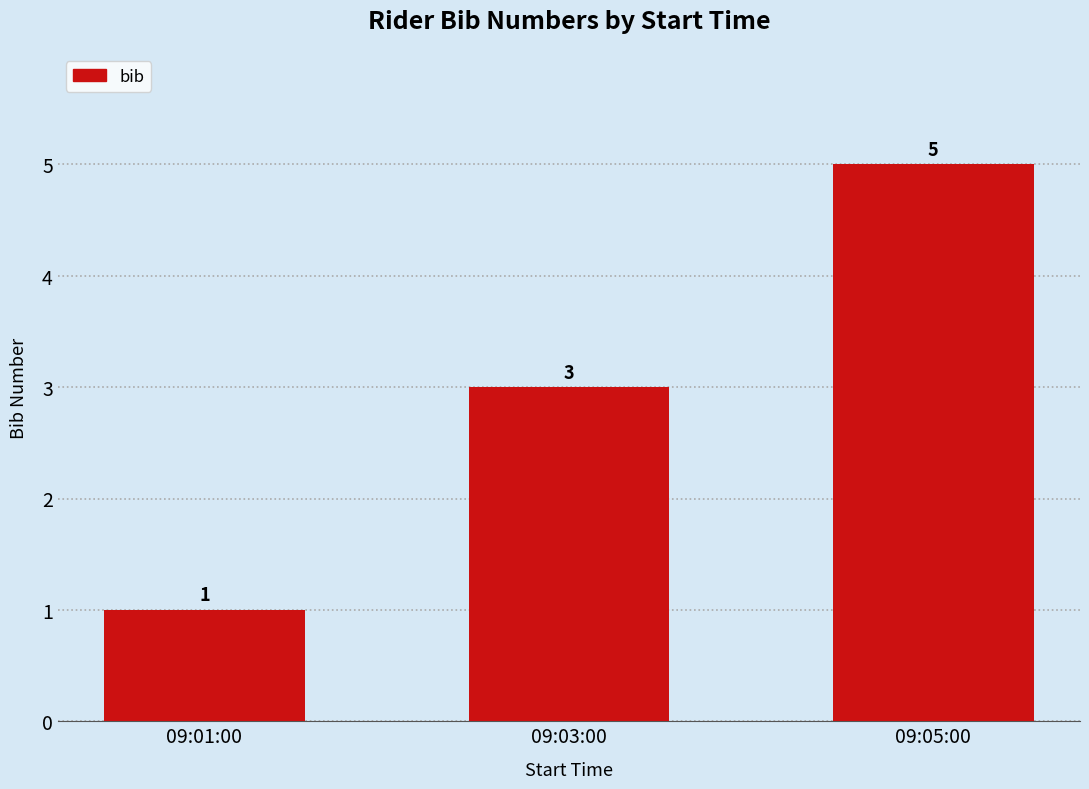

Is it true that the value at 09:03:00 is 3?

True